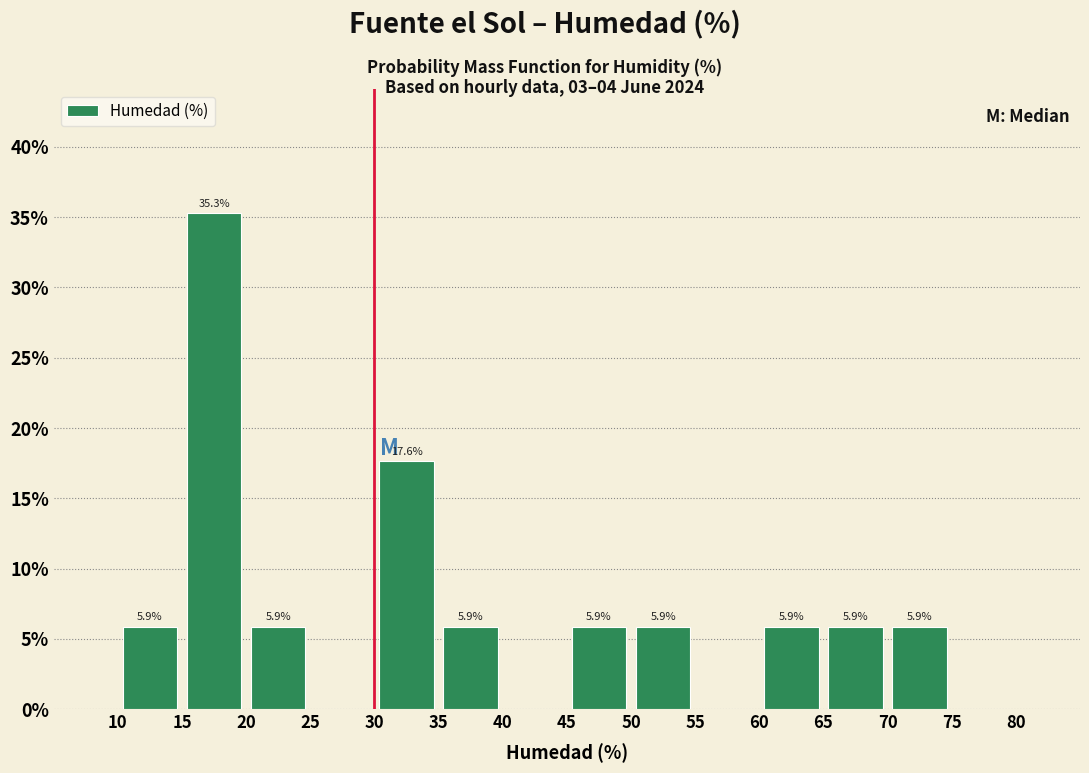

Over which range of the x-axis is the bar tallest?

15 to 20